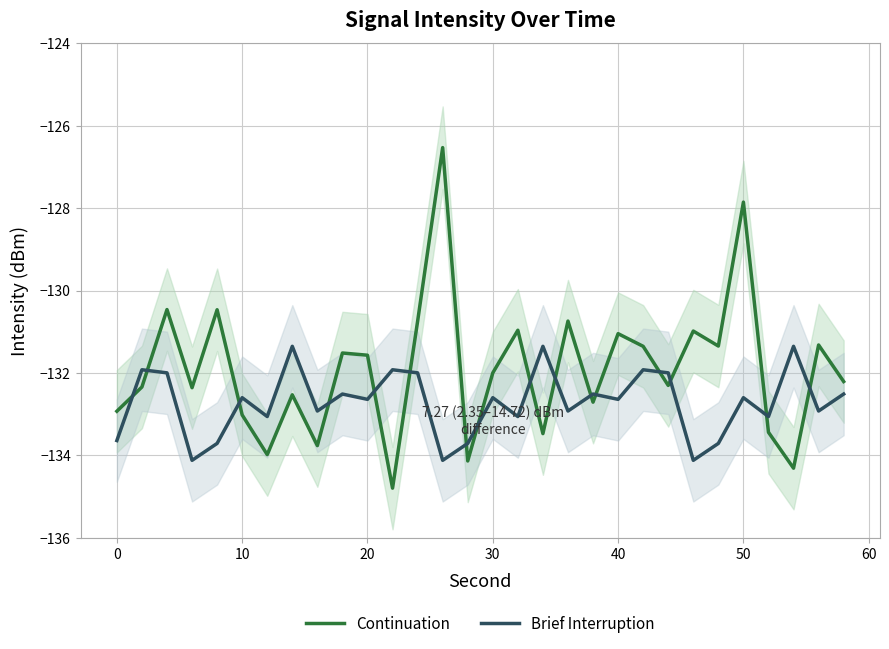

Which series ends up on top after the final intersection of Continuation and Brief Interruption?

Continuation